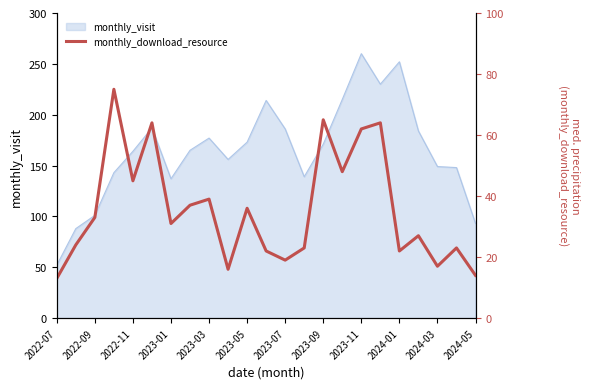

True or false: there are more than 2 points higher than both neighbors.

True